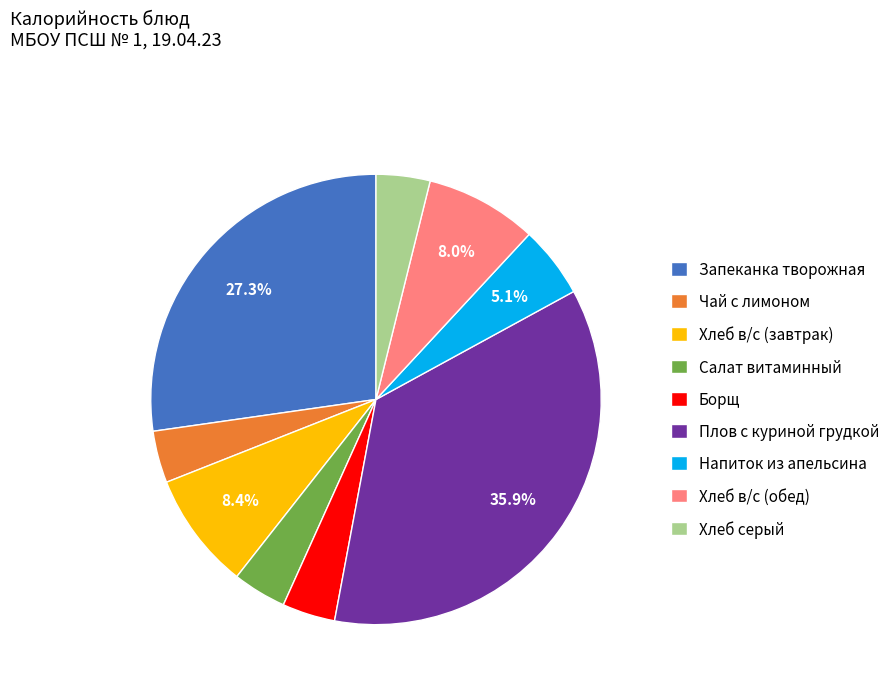

To the nearest percent, what is the average slice percentage?

11%